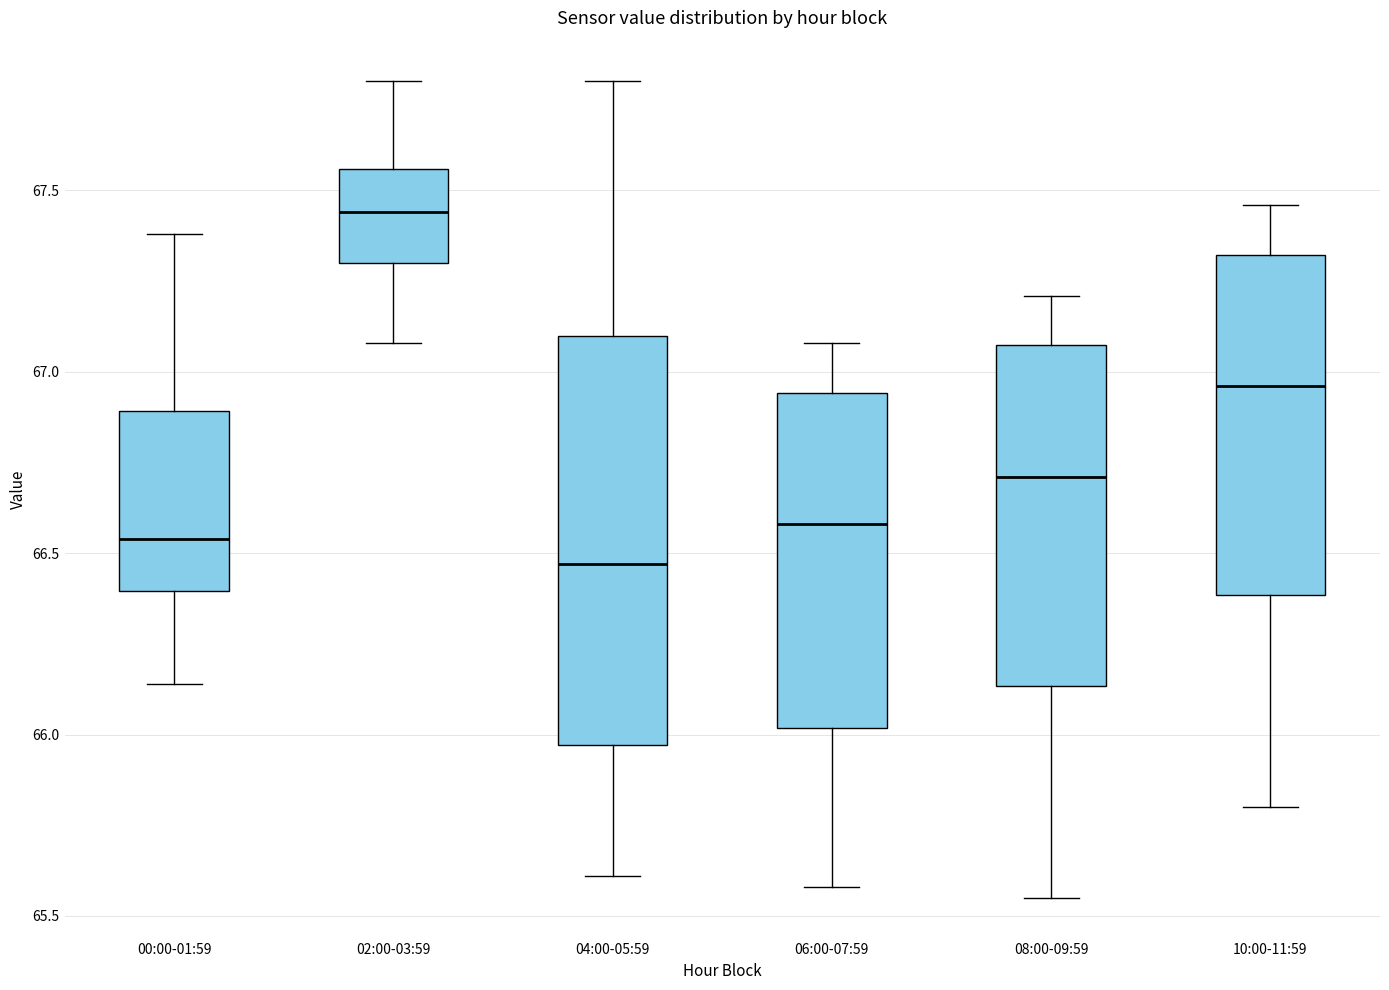

Reading left to right, transcribe this box plot: for each box, give where its median line is, the range the box spans, and where its two whiskers end, as read against the y-axis. The values are not printed on the chart, so give them approximately, as read against the axis.

00:00-01:59: median 66.55, box 66.40 to 66.90, whiskers 66.15 to 67.40
02:00-03:59: median 67.45, box 67.30 to 67.55, whiskers 67.10 to 67.80
04:00-05:59: median 66.45, box 65.95 to 67.10, whiskers 65.60 to 67.80
06:00-07:59: median 66.60, box 66.00 to 66.95, whiskers 65.60 to 67.10
08:00-09:59: median 66.70, box 66.15 to 67.05, whiskers 65.55 to 67.20
10:00-11:59: median 66.95, box 66.40 to 67.30, whiskers 65.80 to 67.45